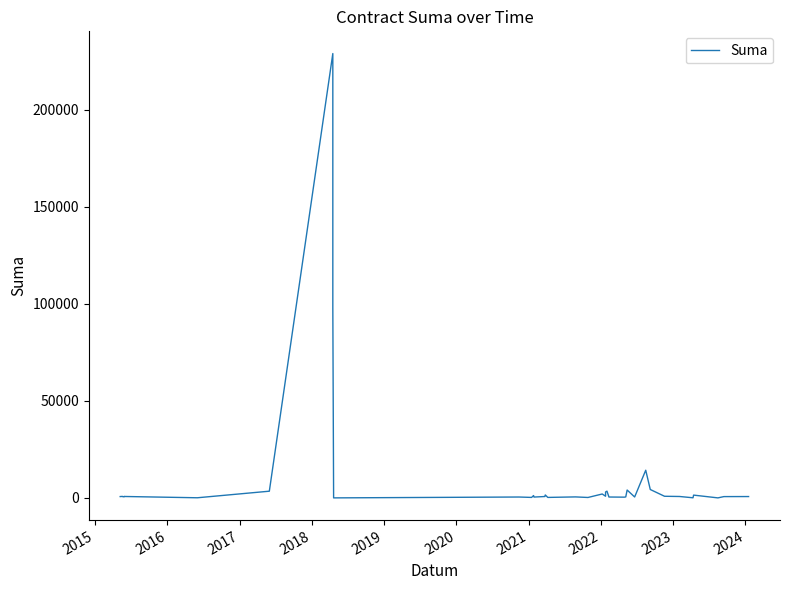

True or false: the data has more than 1 interior local peaks.

True